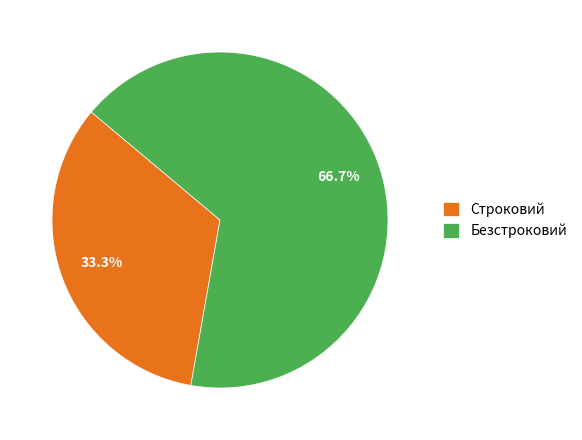

Which category accounts for the majority?

Безстроковий